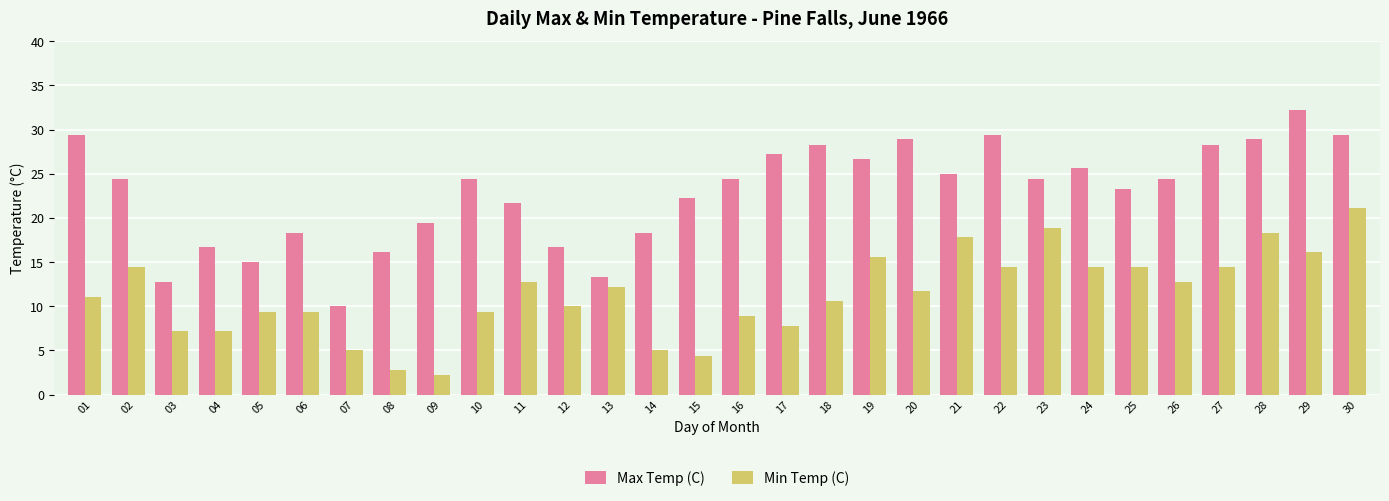

Is the value of Max Temp (C) at 02 greater than the value of Min Temp (C) at 22?

Yes